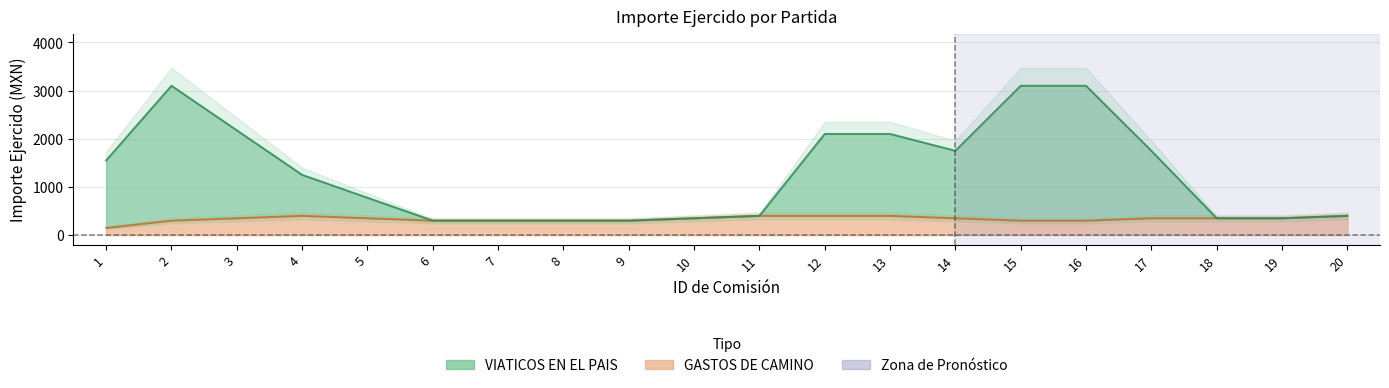

Rank the series by their maximum value, from highest to lowest.

VIATICOS EN EL PAIS, GASTOS DE CAMINO